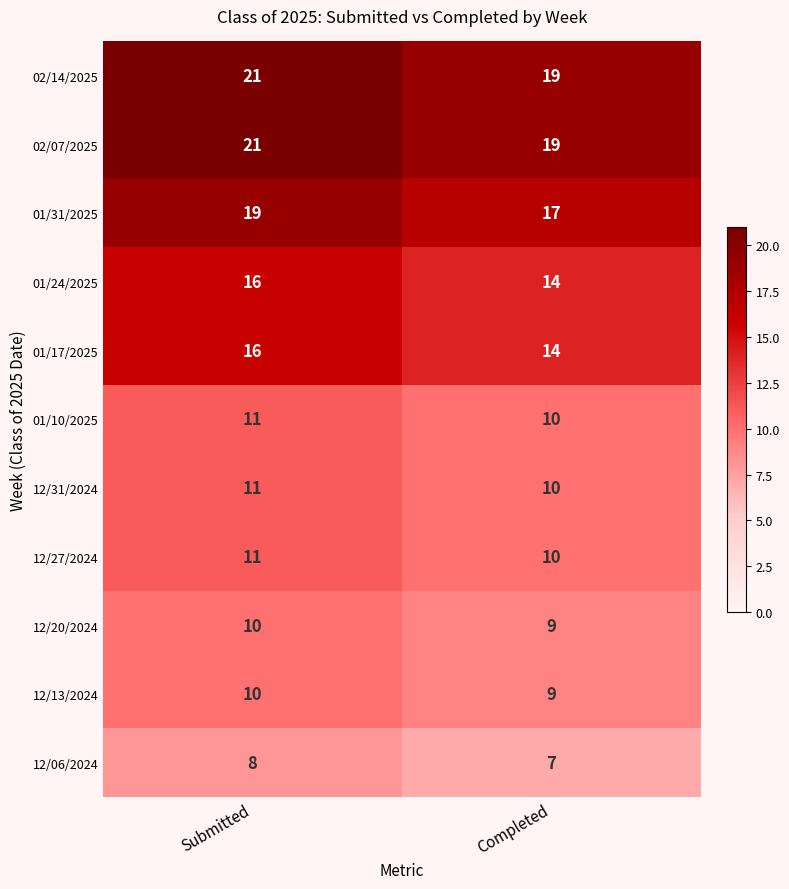

What is the total value across all series at Completed?

138